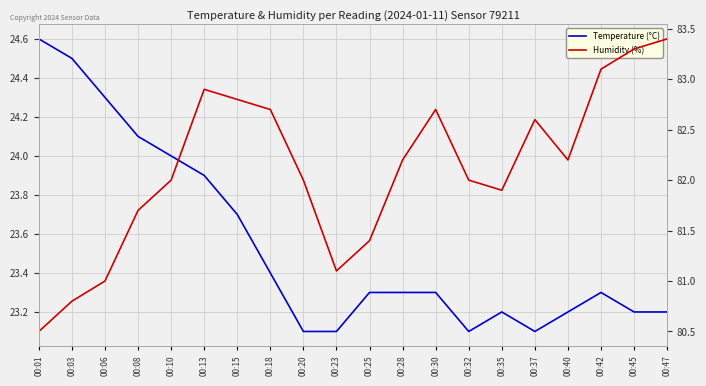

How many data points in Humidity (%) are less than 82?

7